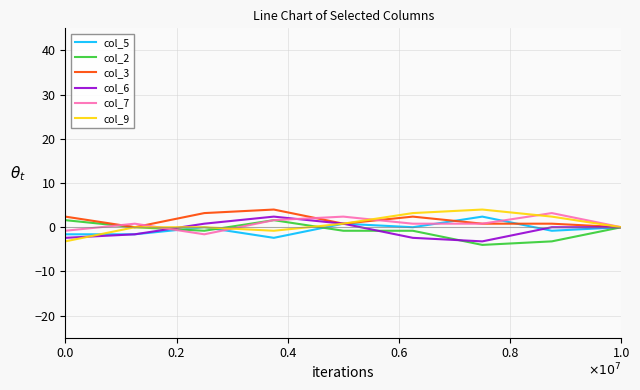

Reading right to left, what are all the values shown in this chart?

col_5: 0.0	-0.8	2.4	0.0	0.8	-2.4	0.0	-1.6	-1.6
col_2: 0.0	-3.2	-4.0	-0.8	-0.8	1.6	-0.8	0.0	1.6
col_3: 0.0	0.8	0.8	2.4	0.8	4.0	3.2	0.0	2.4
col_6: 0.0	0.0	-3.2	-2.4	0.8	2.4	0.8	-1.6	-2.4
col_7: 0.0	3.2	0.8	0.8	2.4	1.6	-1.6	0.8	-0.8
col_9: 0.0	2.4	4.0	3.2	0.8	-0.8	0.0	0.0	-3.2